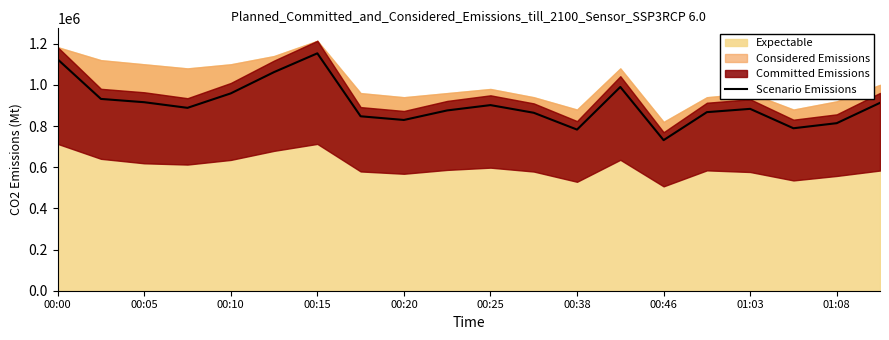

Which category has the lowest value in the Scenario Emissions series?

00:46